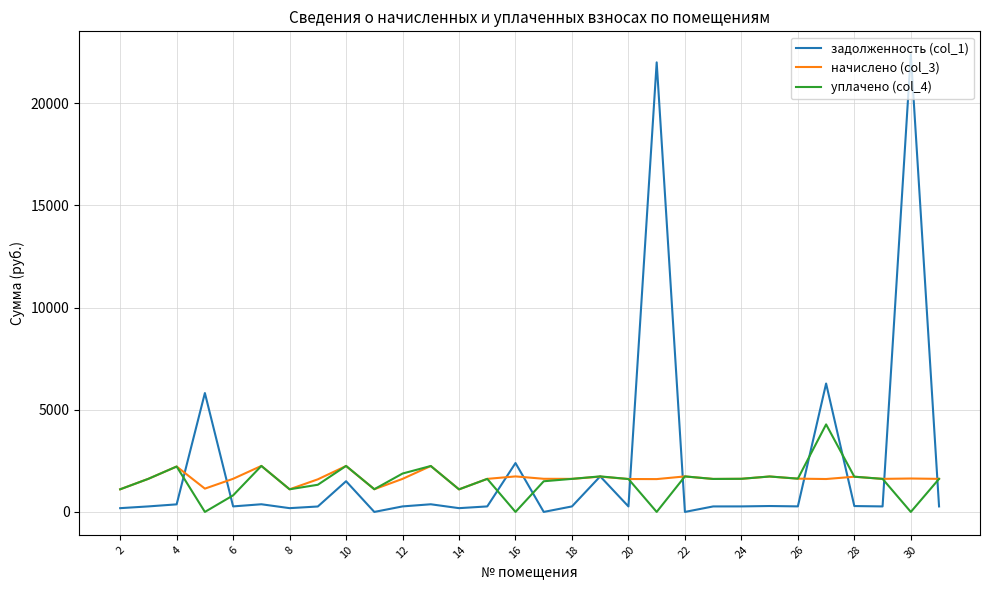

Rank the series by their maximum value, from highest to lowest.

задолженность (col_1), уплачено (col_4), начислено (col_3)